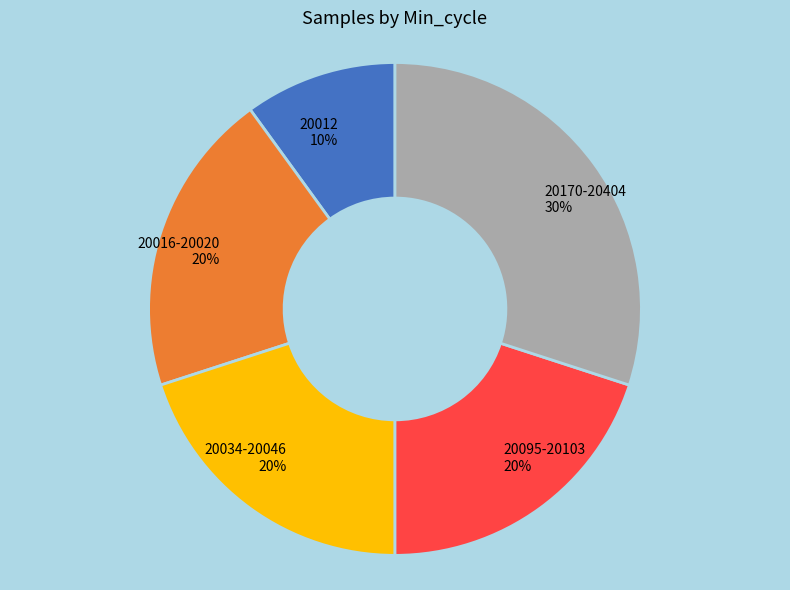

Does any single category account for the majority?

No